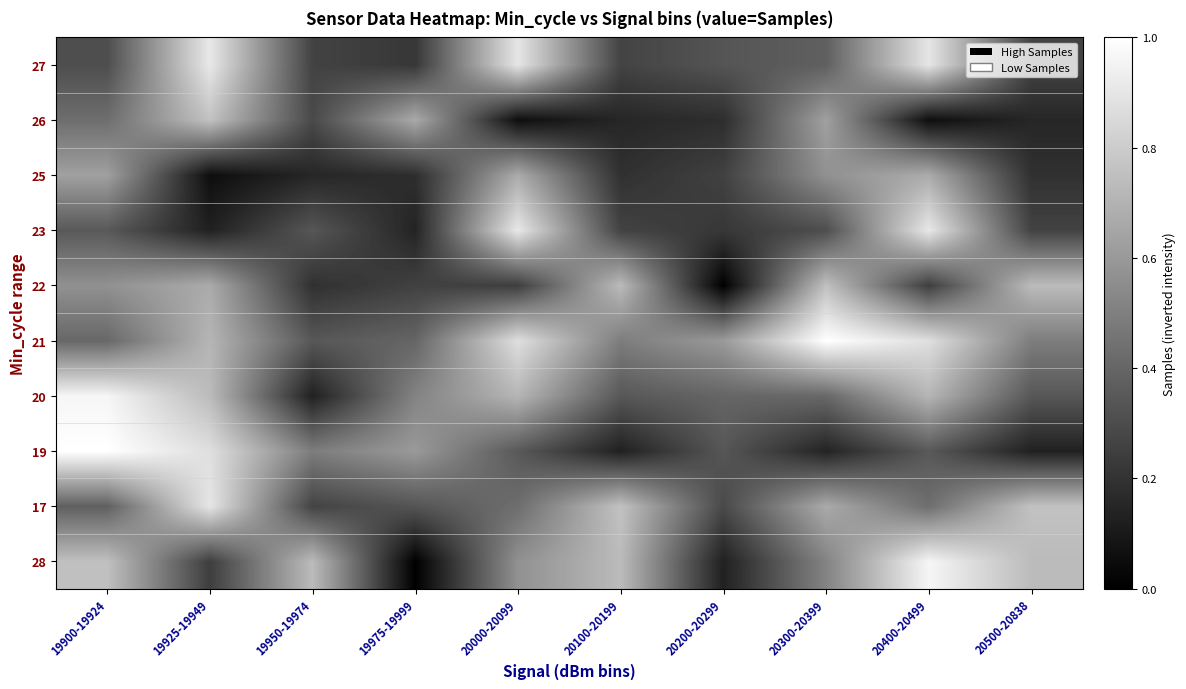

Reading left to right, what are all the values shown in this chart?

28: 19900-19924=0.8	19925-19949=0.2	19950-19974=0.7	19975-19999=0.0	20000-20099=0.6	20100-20199=0.7	20200-20299=0.1	20300-20399=0.5	20400-20499=1.0	20500-20838=0.7
17: 19900-19924=0.4	19925-19949=0.9	19950-19974=0.3	19975-19999=0.3	20000-20099=0.4	20100-20199=0.8	20200-20299=0.3	20300-20399=0.7	20400-20499=0.4	20500-20838=0.8
19: 19900-19924=1.0	19925-19949=0.9	19950-19974=0.5	19975-19999=0.6	20000-20099=0.3	20100-20199=0.1	20200-20299=0.3	20300-20399=0.1	20400-20499=0.3	20500-20838=0.1
20: 19900-19924=1.0	19925-19949=0.7	19950-19974=0.1	19975-19999=0.5	20000-20099=0.7	20100-20199=0.3	20200-20299=0.4	20300-20399=0.4	20400-20499=0.7	20500-20838=0.3
21: 19900-19924=0.4	19925-19949=0.7	19950-19974=0.3	19975-19999=0.4	20000-20099=0.9	20100-20199=0.5	20200-20299=0.6	20300-20399=1.0	20400-20499=0.9	20500-20838=0.5
22: 19900-19924=0.6	19925-19949=0.7	19950-19974=0.2	19975-19999=0.3	20000-20099=0.2	20100-20199=0.7	20200-20299=0.0	20300-20399=0.8	20400-20499=0.2	20500-20838=0.7
23: 19900-19924=0.3	19925-19949=0.1	19950-19974=0.3	19975-19999=0.1	20000-20099=0.9	20100-20199=0.3	20200-20299=0.2	20300-20399=0.3	20400-20499=0.9	20500-20838=0.3
25: 19900-19924=0.6	19925-19949=0.1	19950-19974=0.2	19975-19999=0.2	20000-20099=0.7	20100-20199=0.2	20200-20299=0.3	20300-20399=0.6	20400-20499=0.7	20500-20838=0.2
26: 19900-19924=0.4	19925-19949=0.8	19950-19974=0.3	19975-19999=0.7	20000-20099=0.1	20100-20199=0.2	20200-20299=0.2	20300-20399=0.6	20400-20499=0.1	20500-20838=0.2
27: 19900-19924=0.3	19925-19949=0.9	19950-19974=0.3	19975-19999=0.2	20000-20099=0.9	20100-20199=0.3	20200-20299=0.3	20300-20399=0.4	20400-20499=0.9	20500-20838=0.3